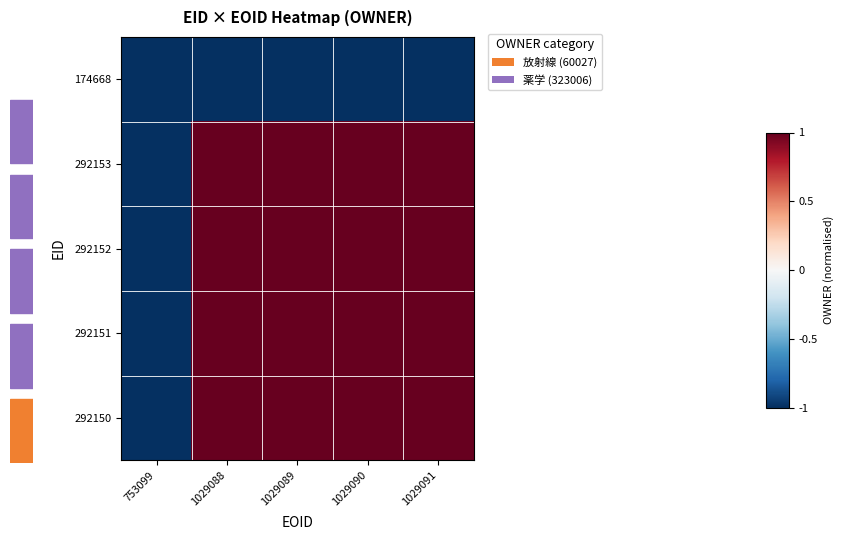

At which category is the sum across all series the highest?

1029088